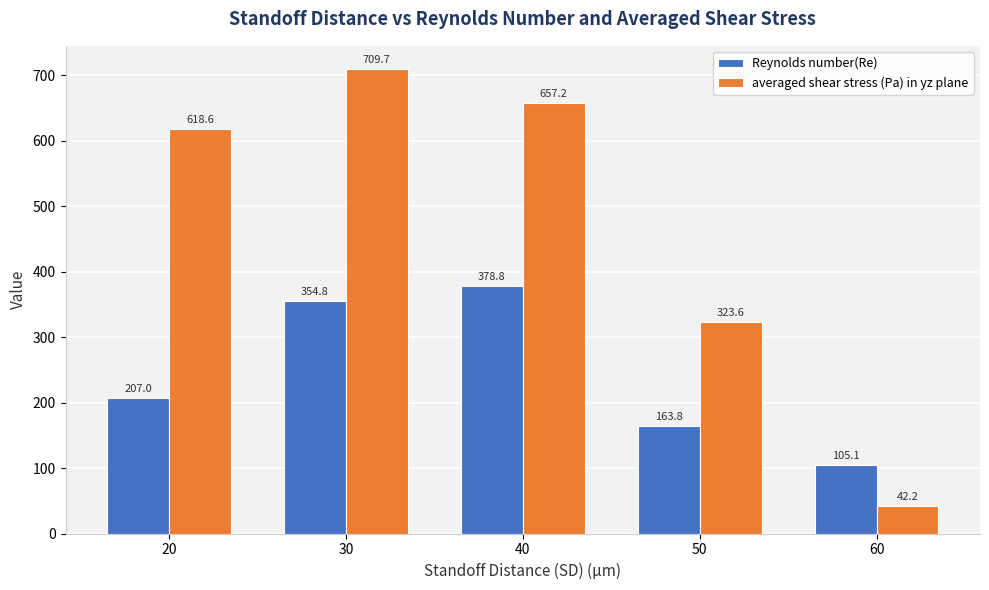

Is the value of Reynolds number(Re) at 50 greater than the value of averaged shear stress (Pa) in yz plane at 50?

No